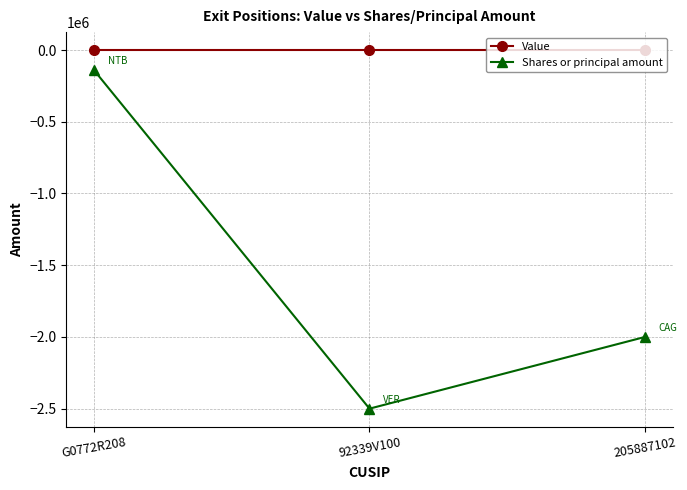

How many series are shown in this chart?

2